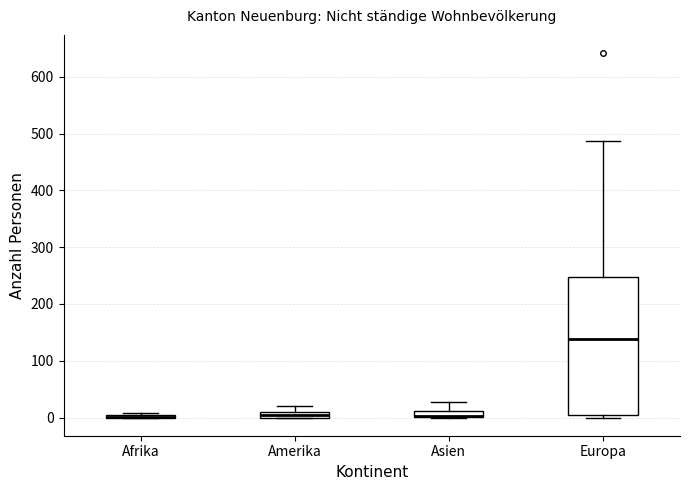

Comparing the boxes themselves (not the whiskers), which one is the tallest?

Europa